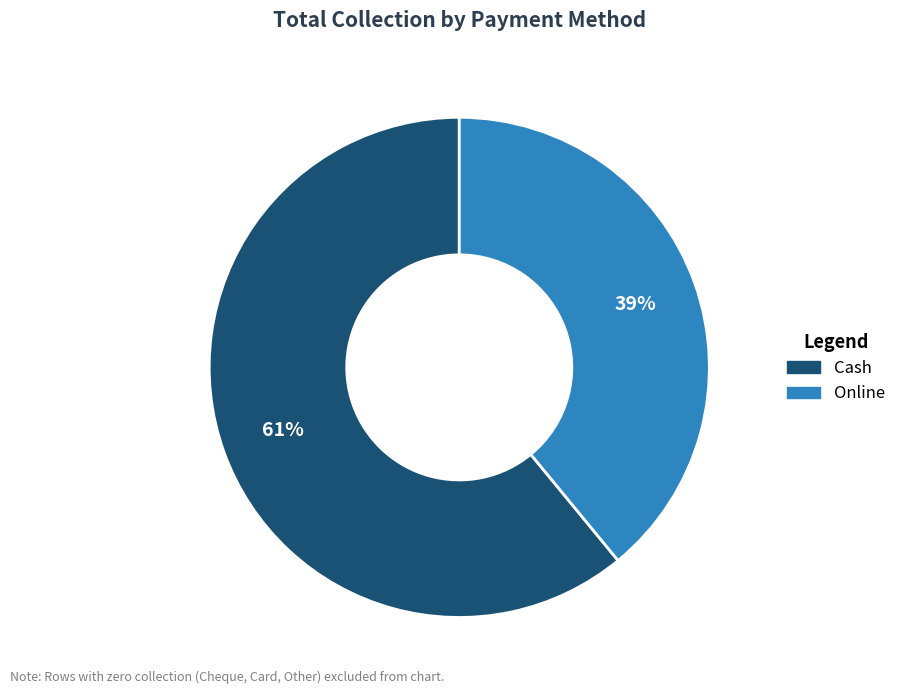

To the nearest percent, what percentage of the pie is Cash?

61%